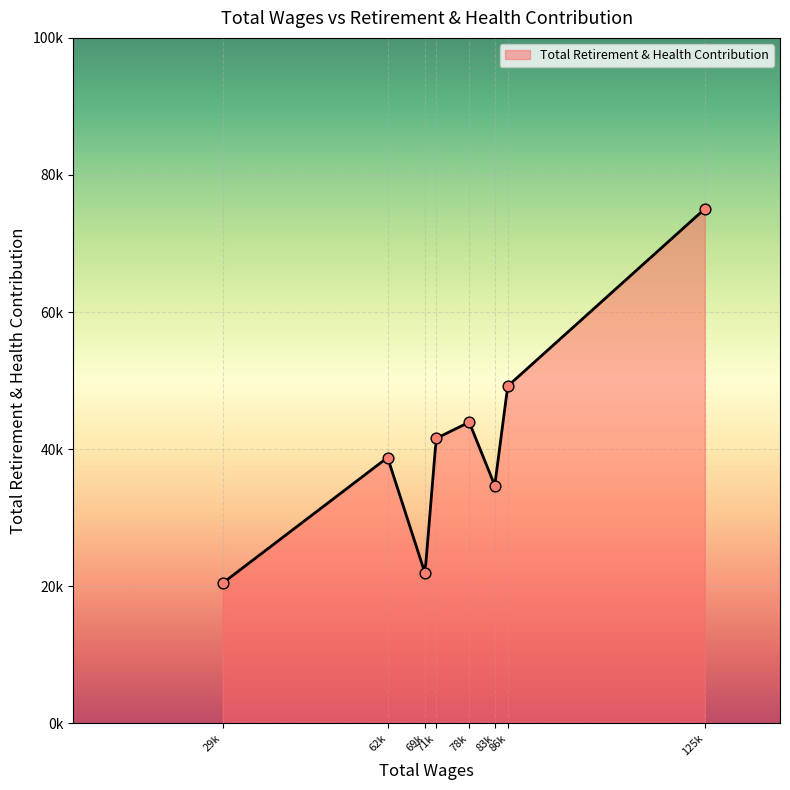

What is the change in value from 78448.0 to 71905.0?

-2368